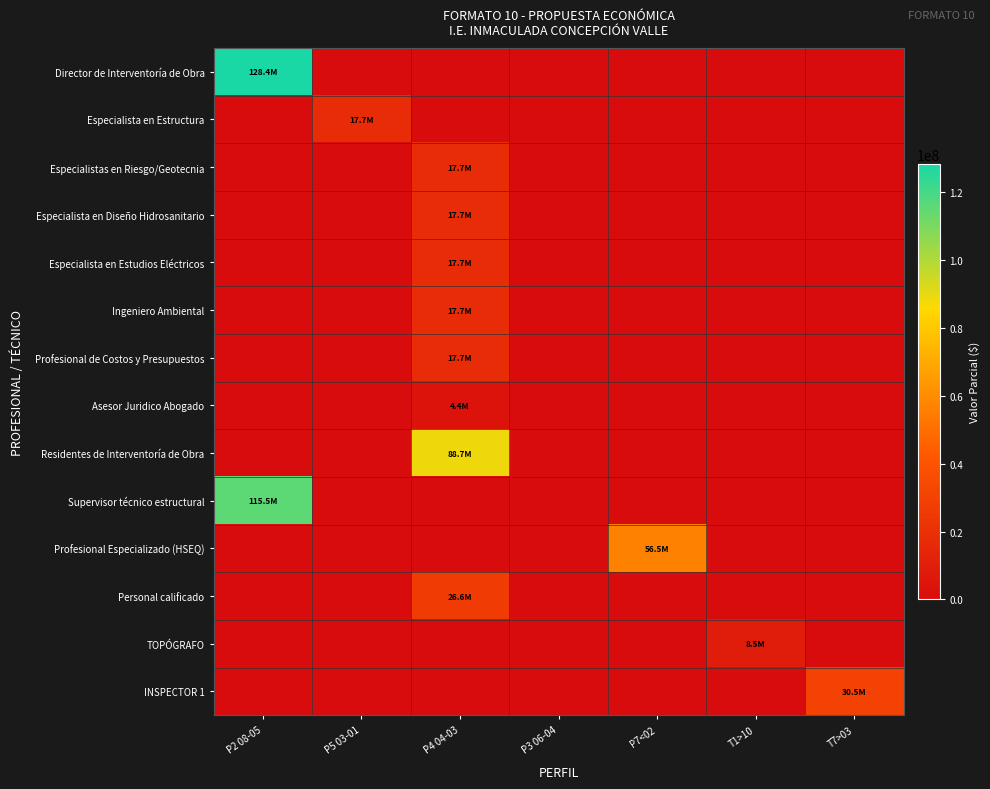

At how many categories does at least one series exceed 12680112?

5